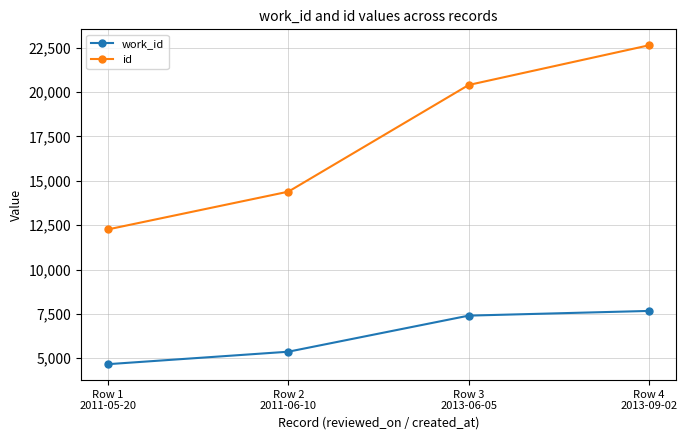

Is this an area chart (filled region under the line)?

No